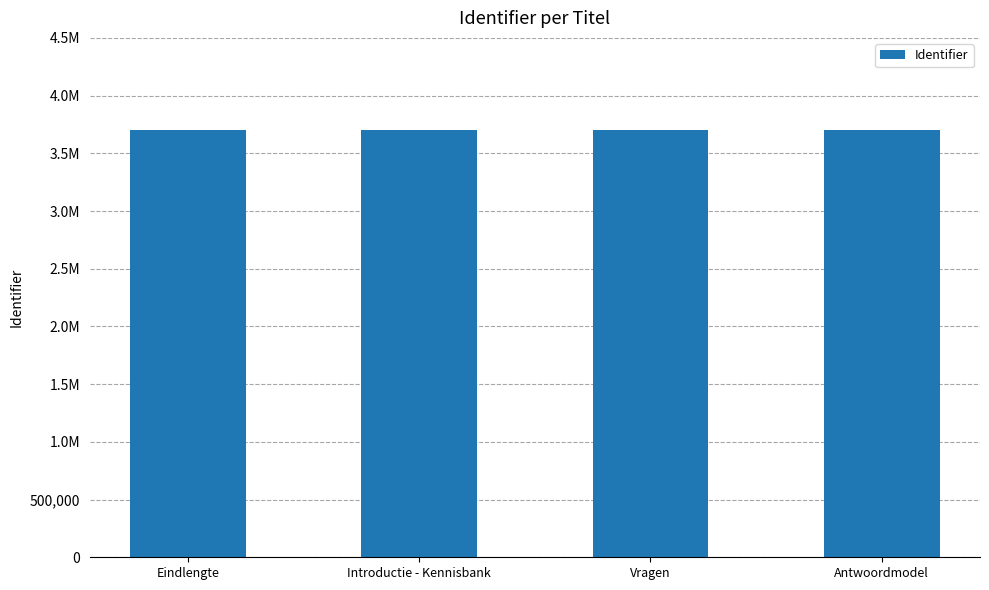

What is the approximate value at Introductie - Kennisbank?

3701074